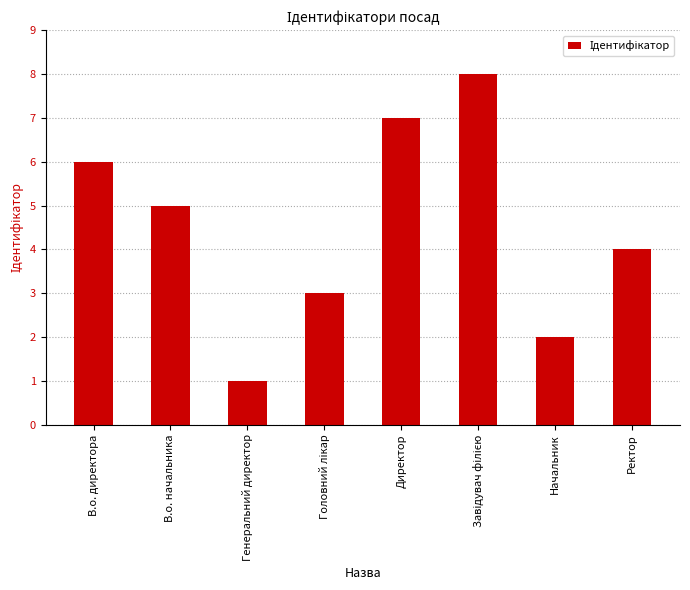

What is the label of the 2nd bar from the right?

Начальник